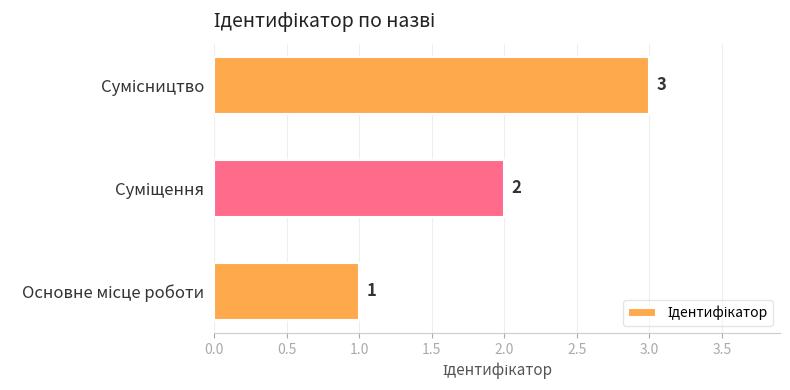

Count the values in the range 1 to 3.

3